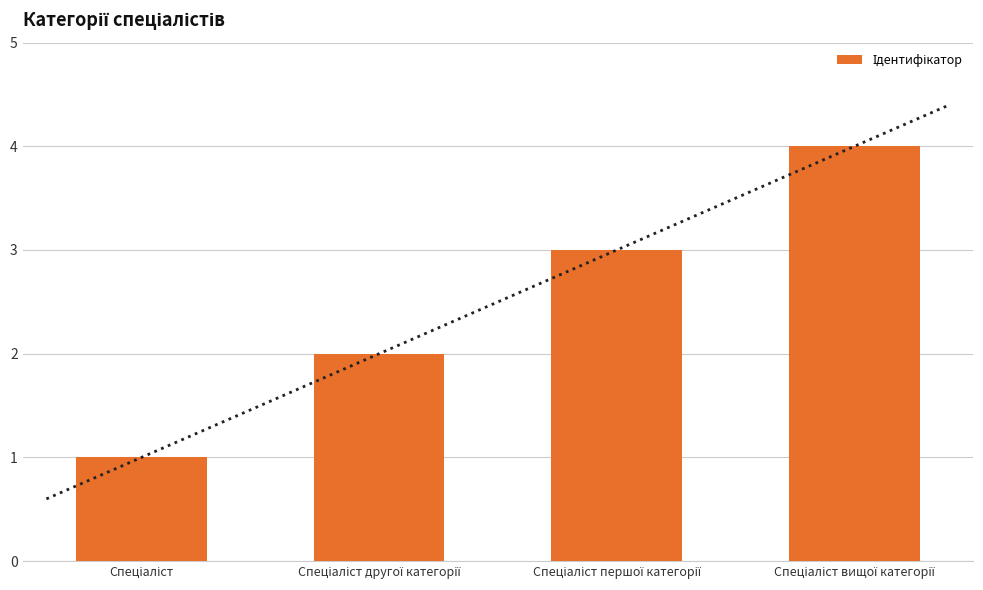

Approximately how many times larger is the value at Спеціаліст compared to Спеціаліст вищої категорії?

0.2